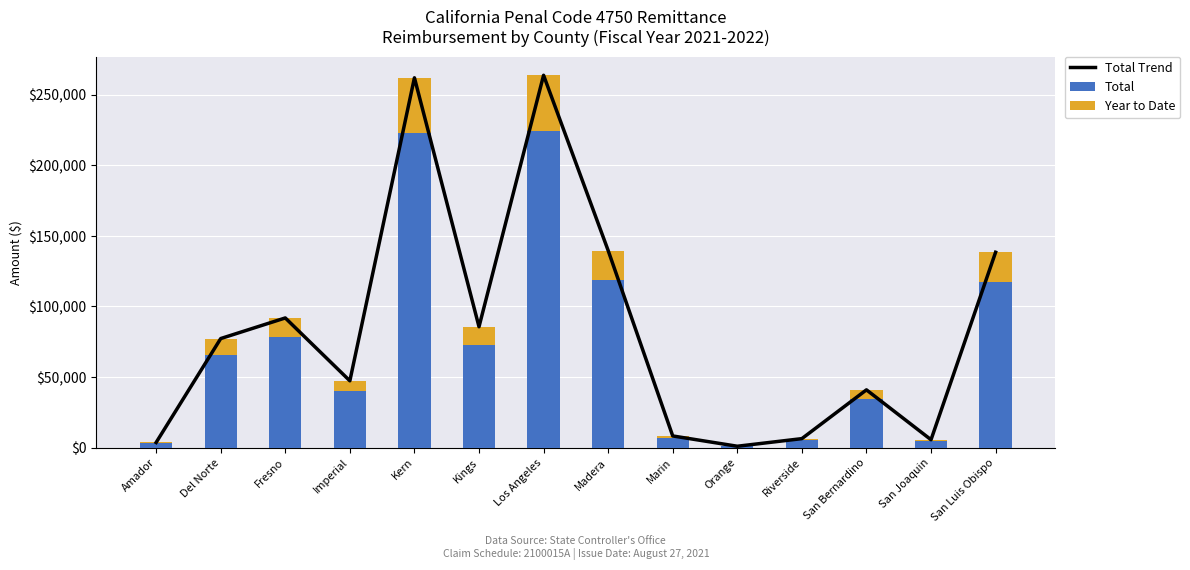

Is the value of Total at Kings greater than the value of Year to Date at San Luis Obispo?

Yes